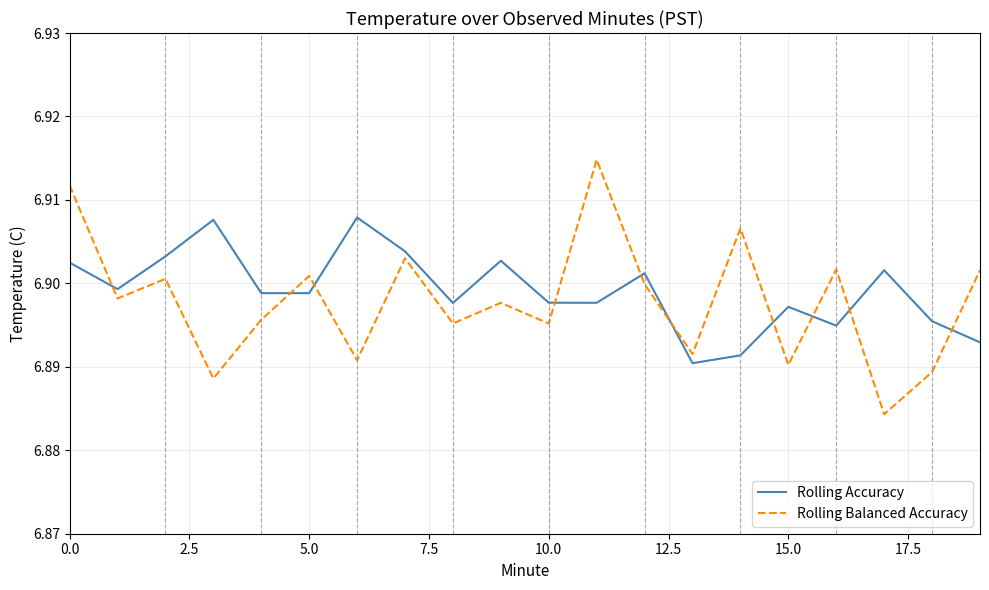

Rank the series by their maximum value, from highest to lowest.

Rolling Balanced Accuracy, Rolling Accuracy